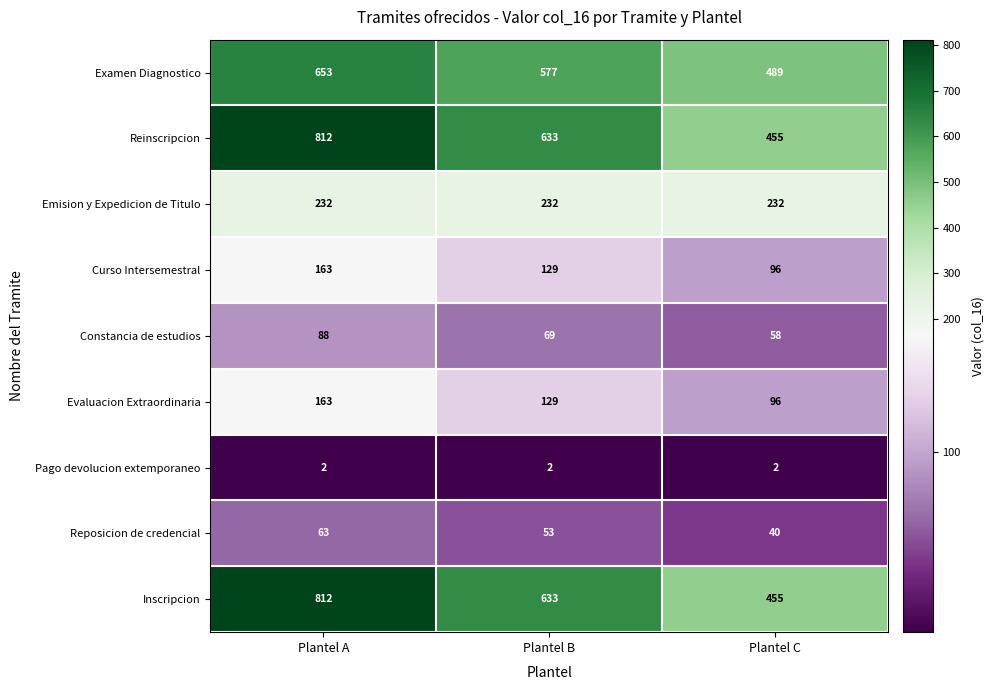

What value does the Inscripcion series have at Plantel A, to the nearest 10?

810